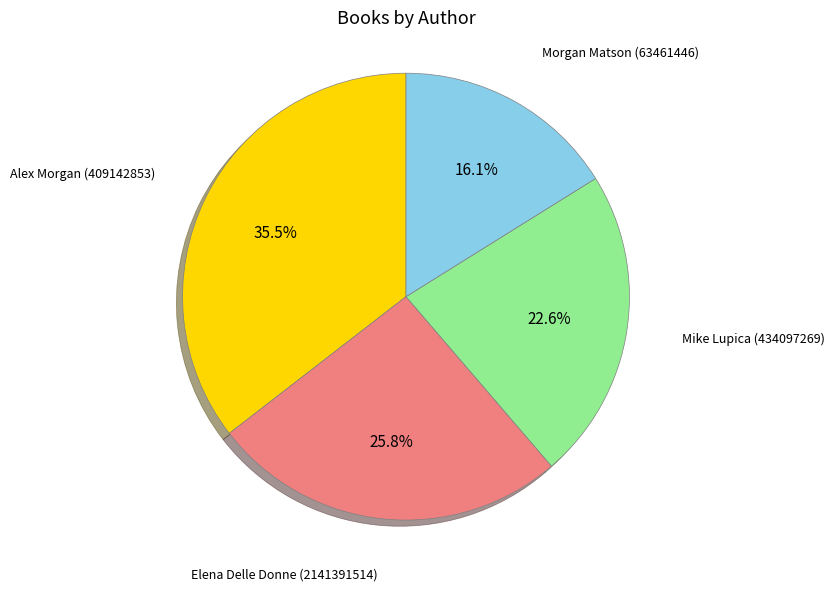

How many segments does this pie chart have?

4